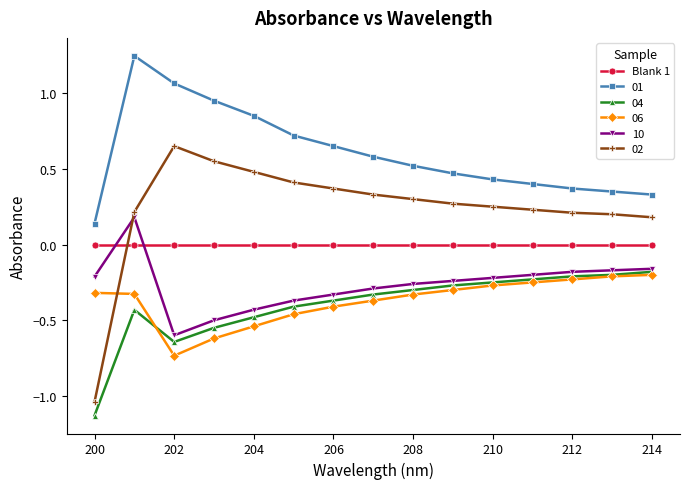

True or false: 04 and 02 intersect in this chart.

False